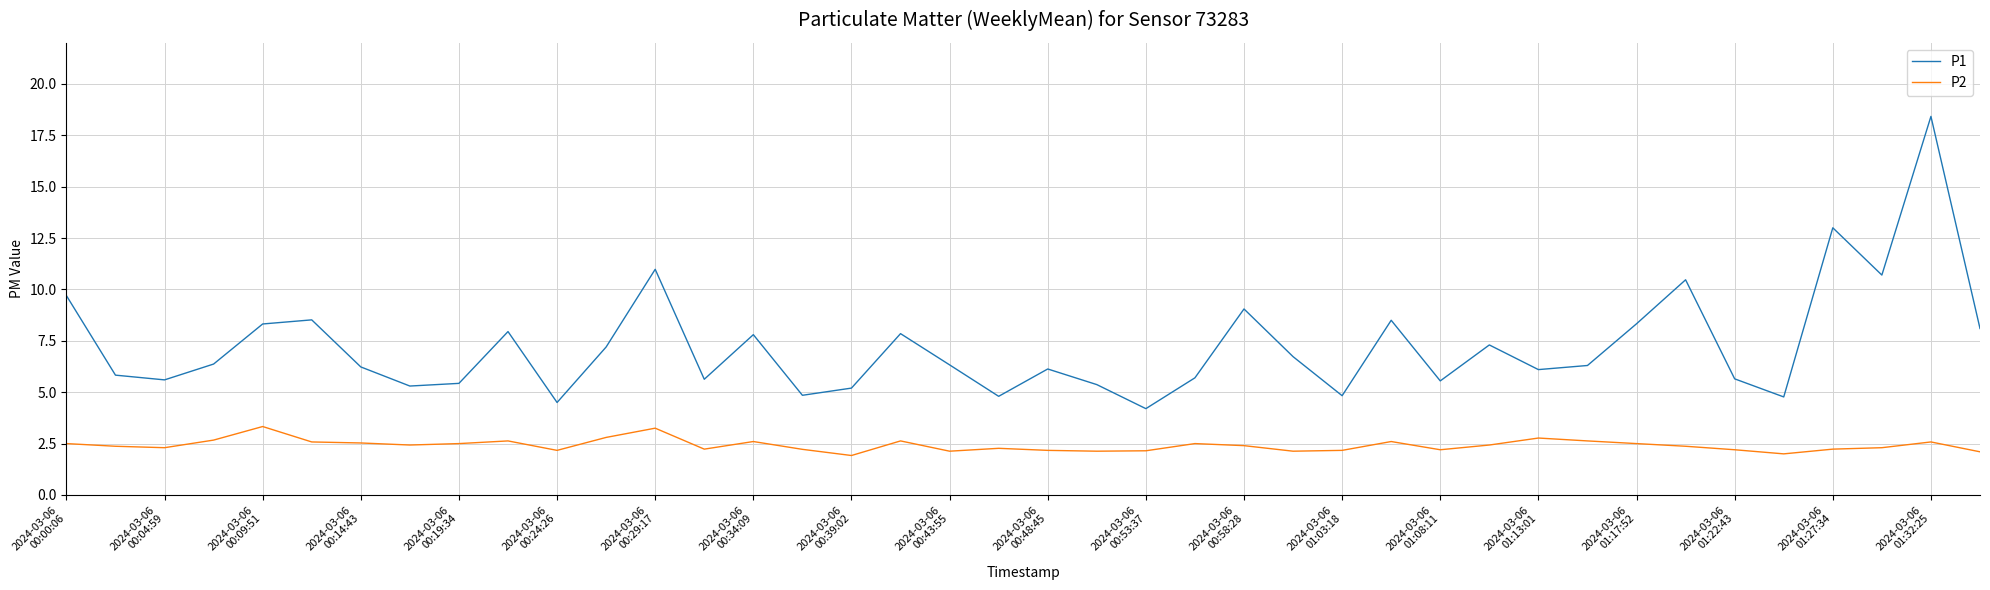

True or false: P1 and P2 cross at least once.

False